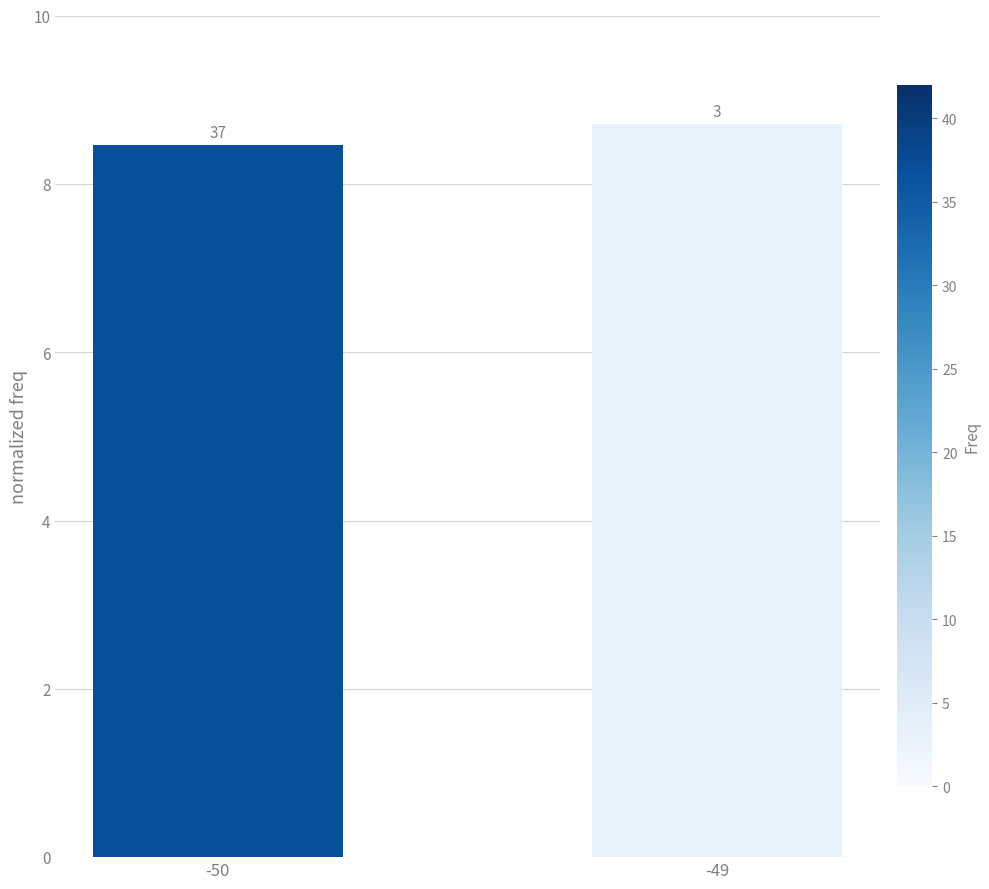

At which label is the value closest to 8?

-50